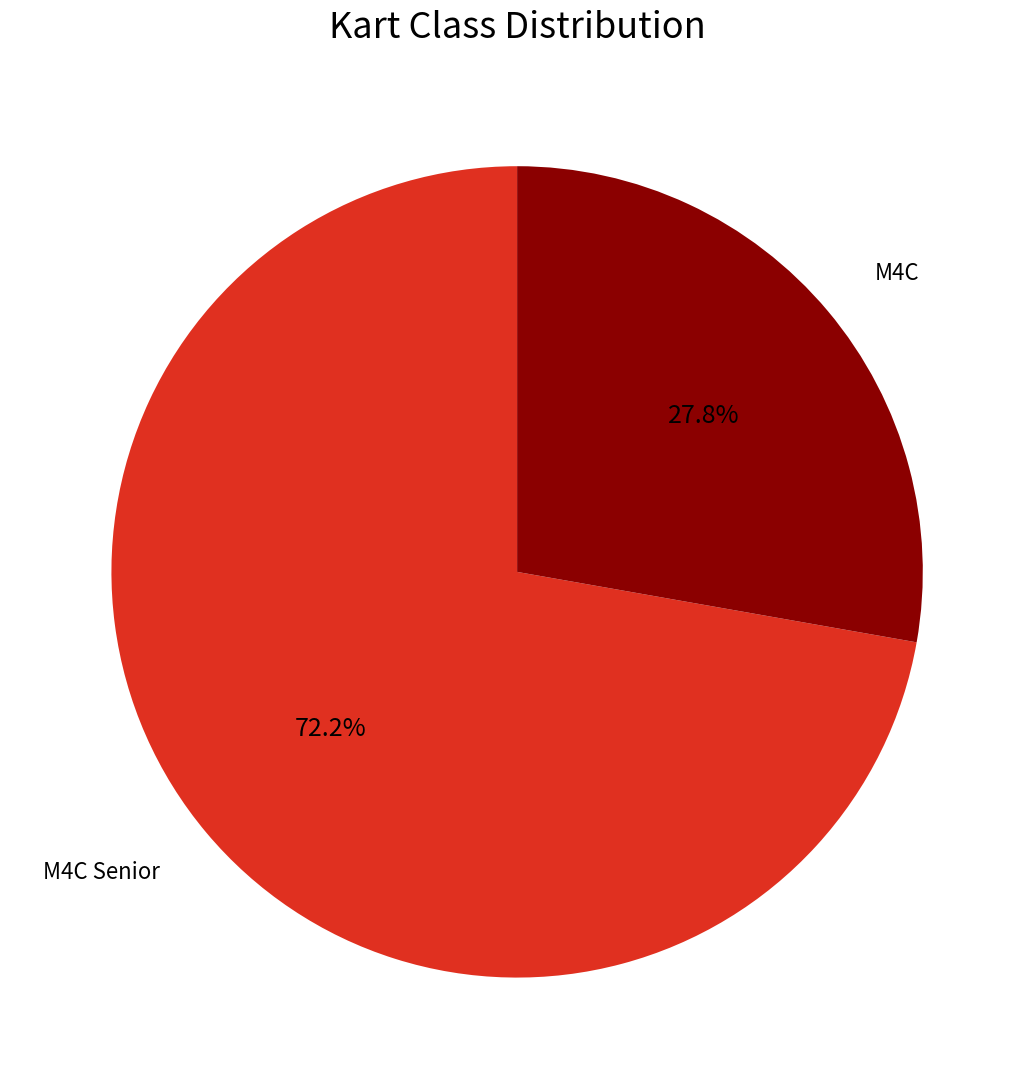

Is there any slice that represents more than half of the pie?

Yes